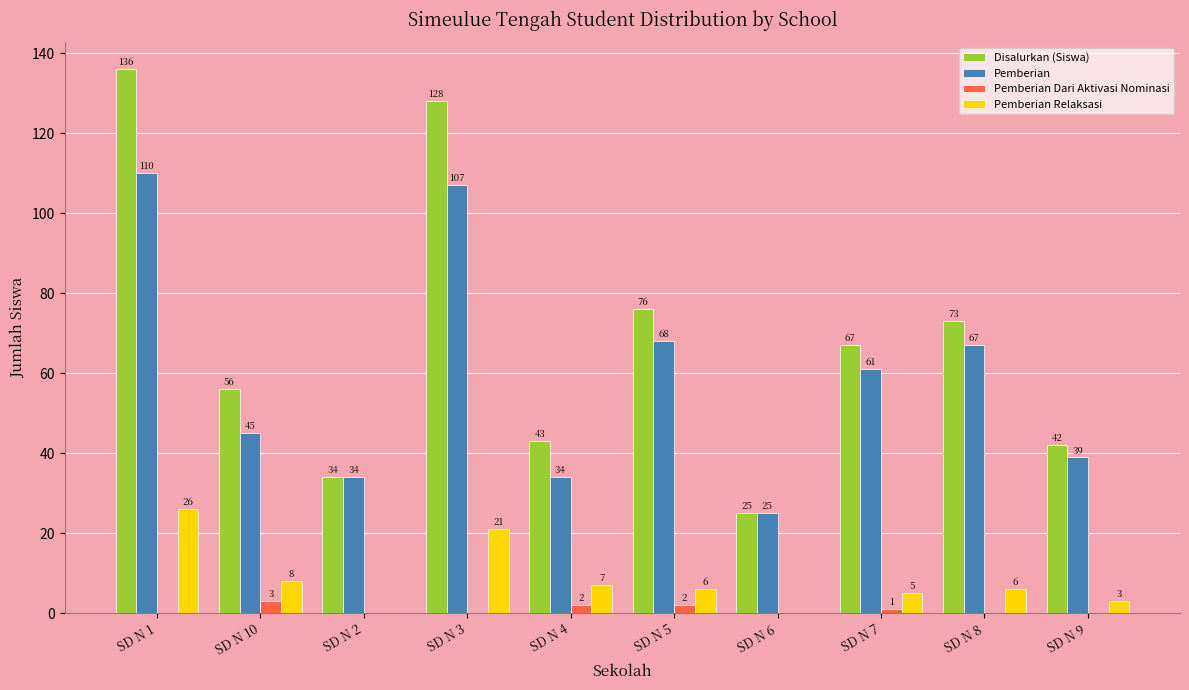

The Pemberian Dari Aktivasi Nominasi series shows 3 at SD N 10. True or false?

True